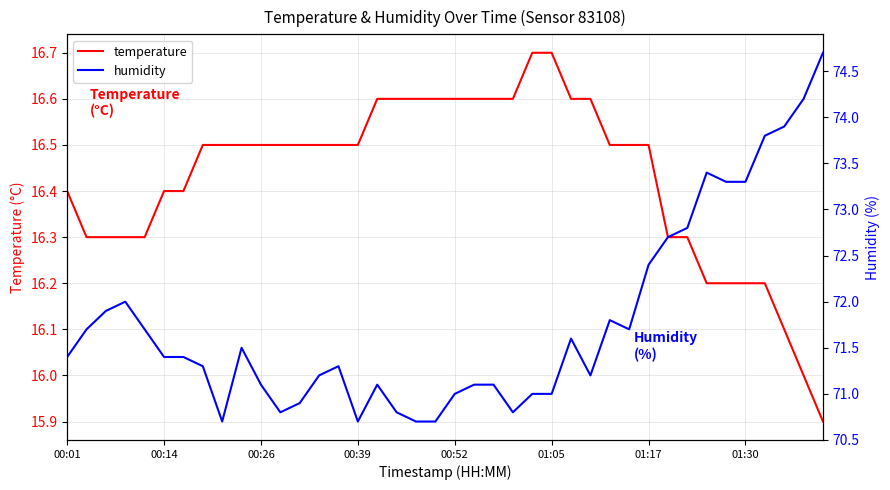

Does the chart have visible grid lines?

Yes